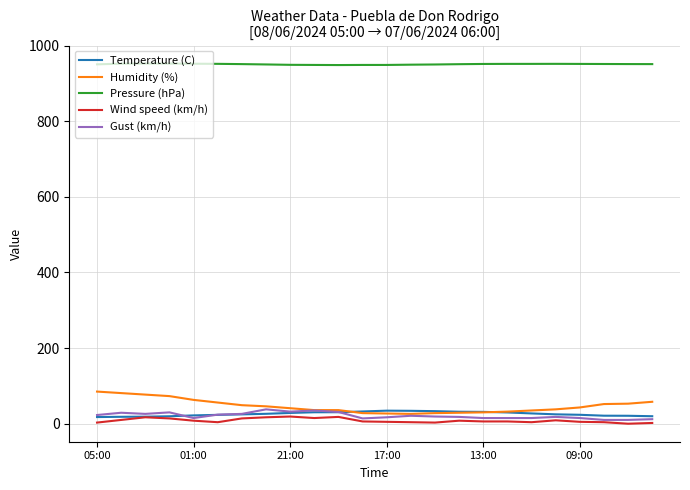

What is the maximum value shown in the chart?

952.6